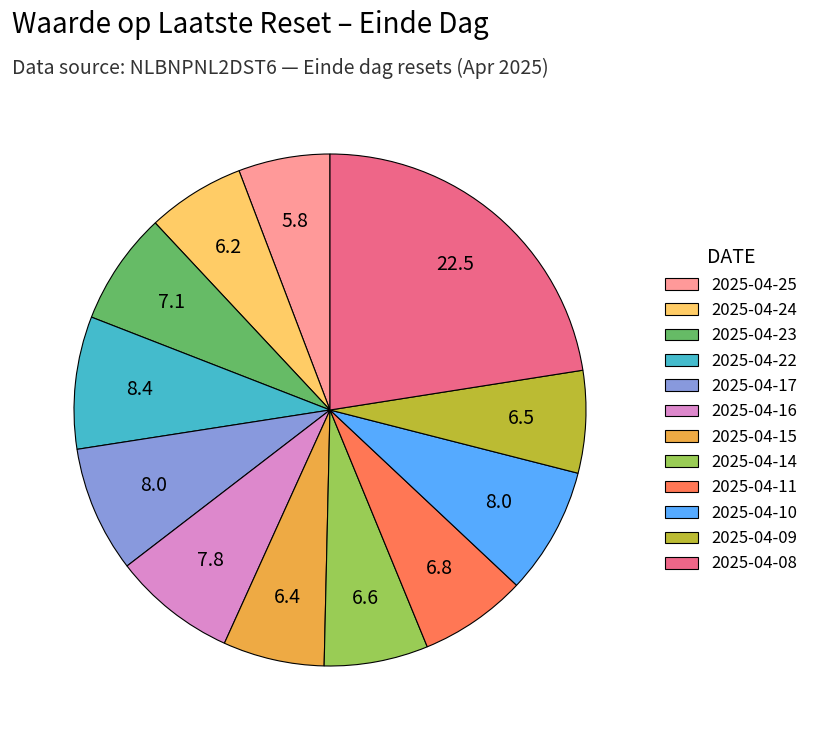

Combined, do 2025-04-16 and 2025-04-23 account for over 50%?

No